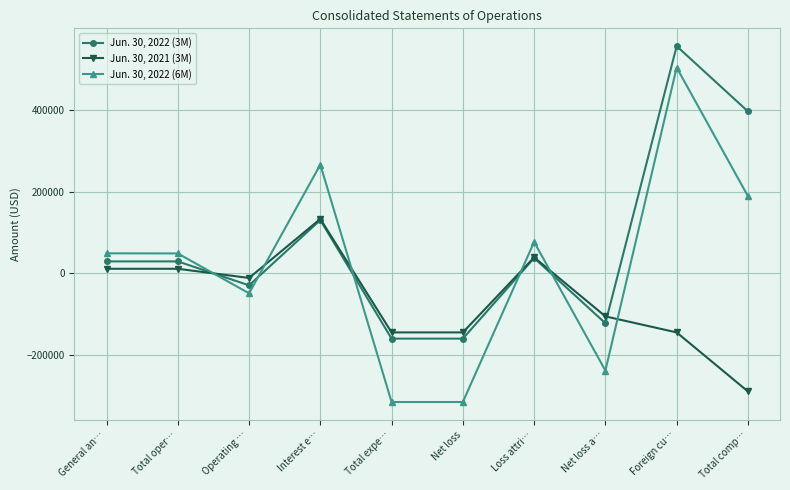

In Jun. 30, 2022 (3M), how many points are higher than both neighbors (excluding endpoints)?

4